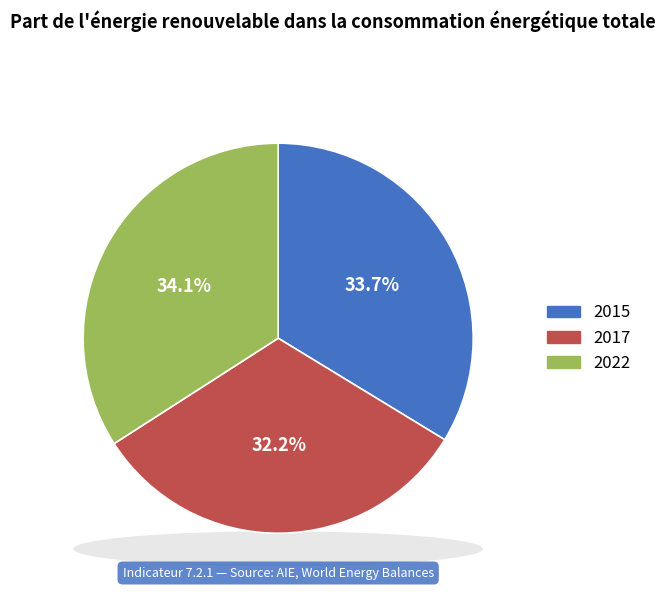

To the nearest percent, what is the difference between the 2017 and 2022 slice percentages?

2%